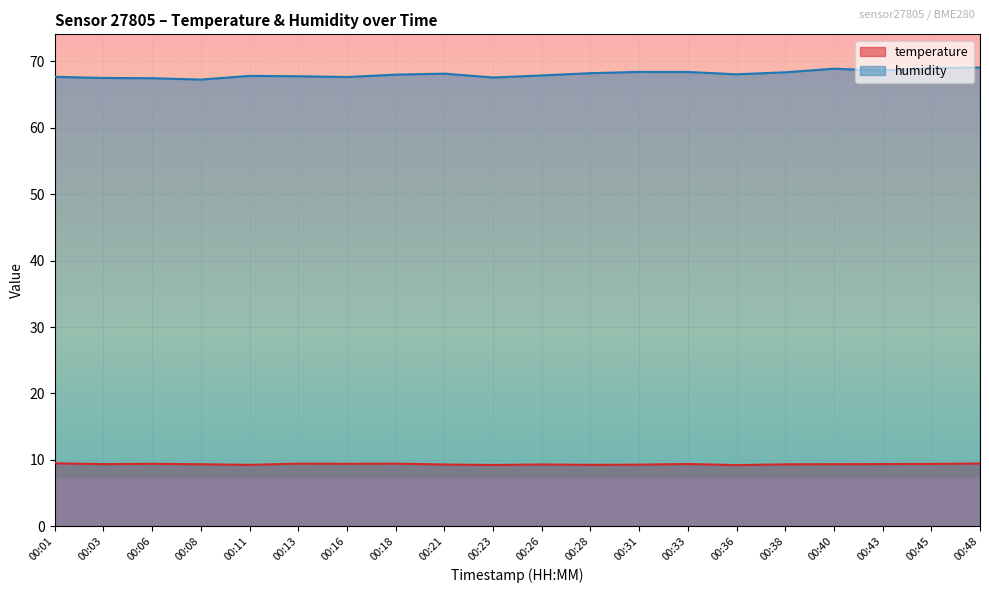

What is the value of the humidity point at the 15th from the left?

68.1